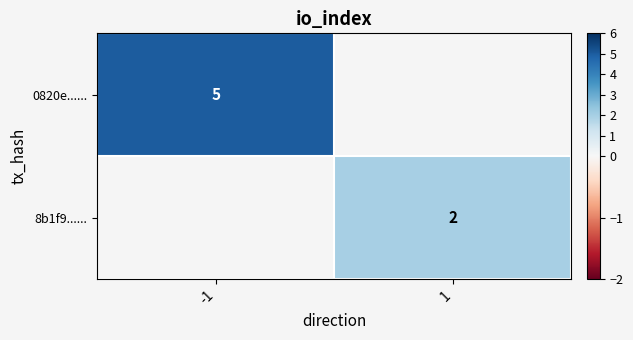

At how many categories does at least one series exceed 3?

1